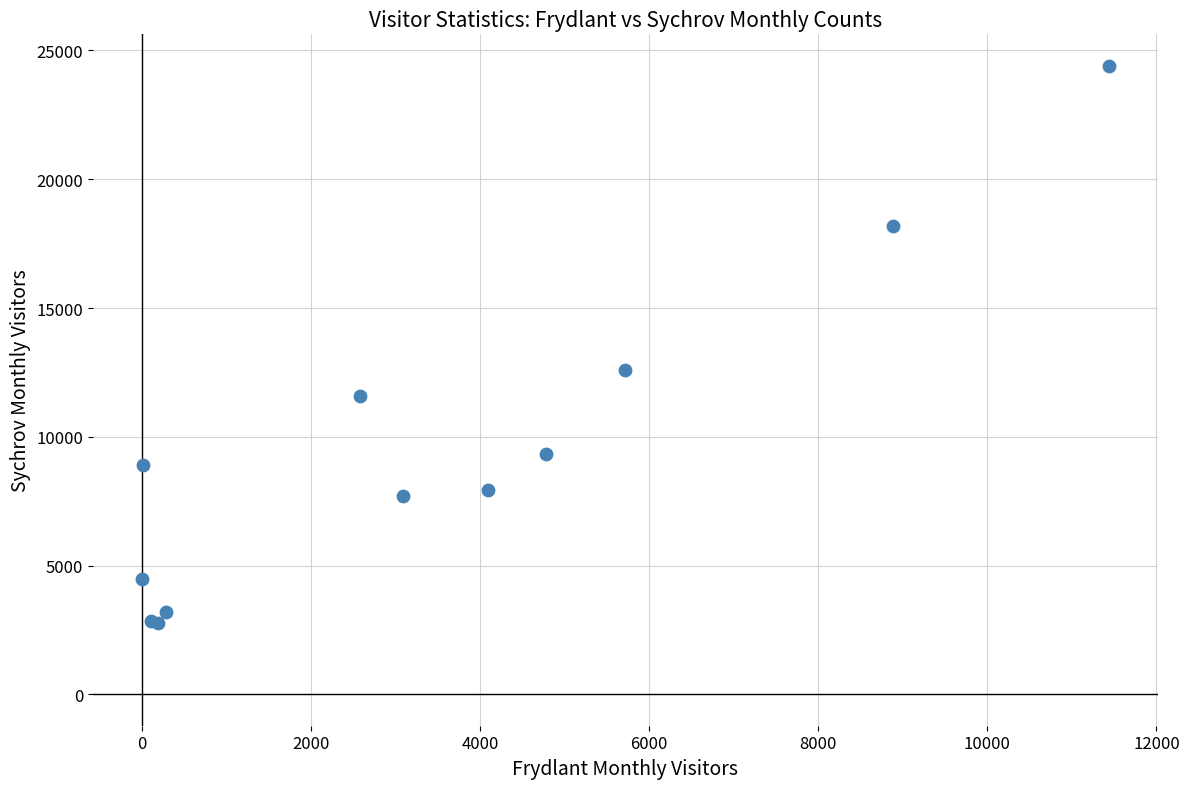

What Y value in the scatter plot is closest to 13592?

12576